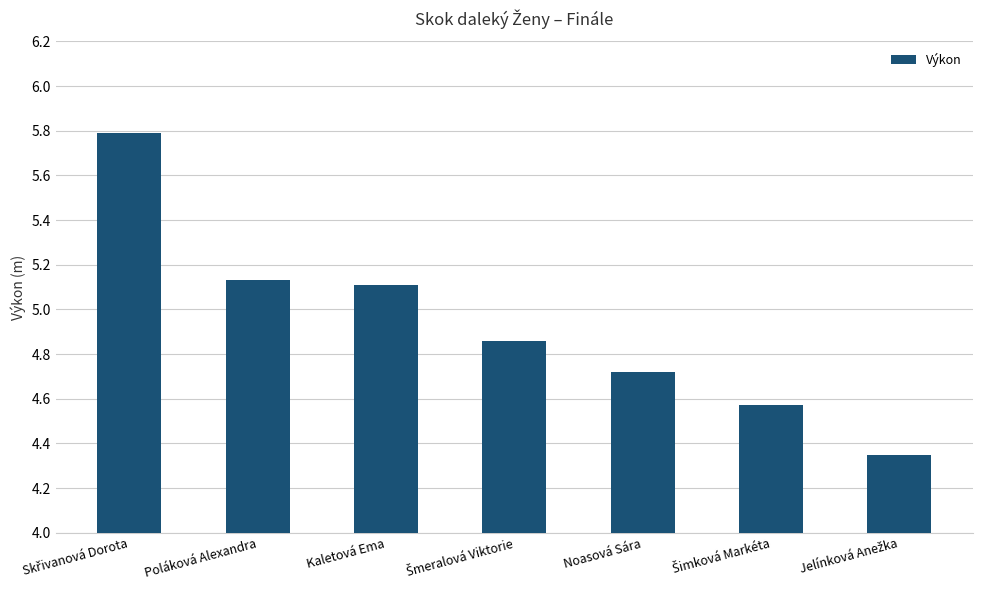

What is the change in value from Kaletová Ema to Noasová Sára?

-0.4